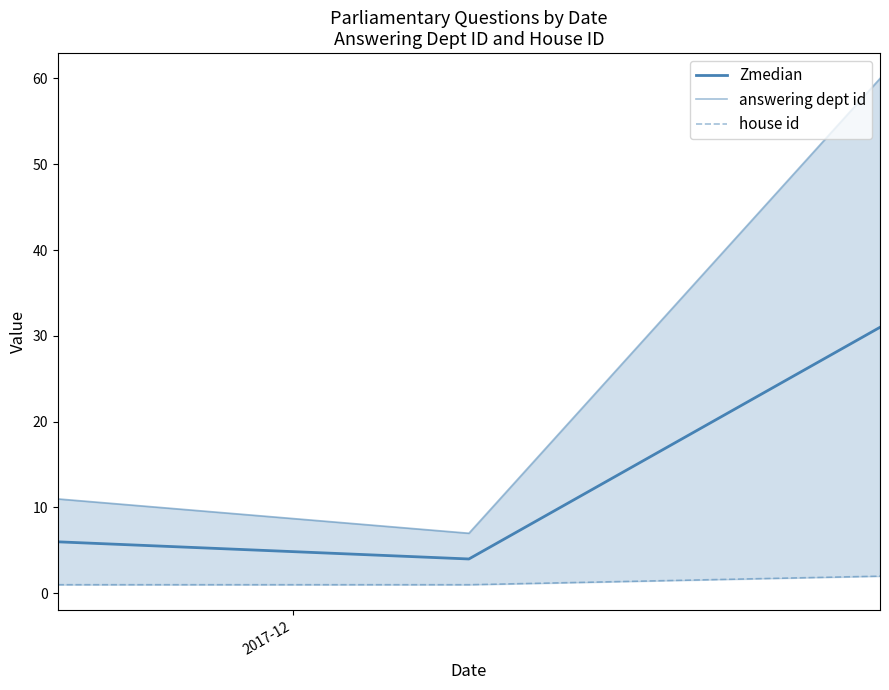

What is the value of the Zmedian point at the 1st from the left?

6